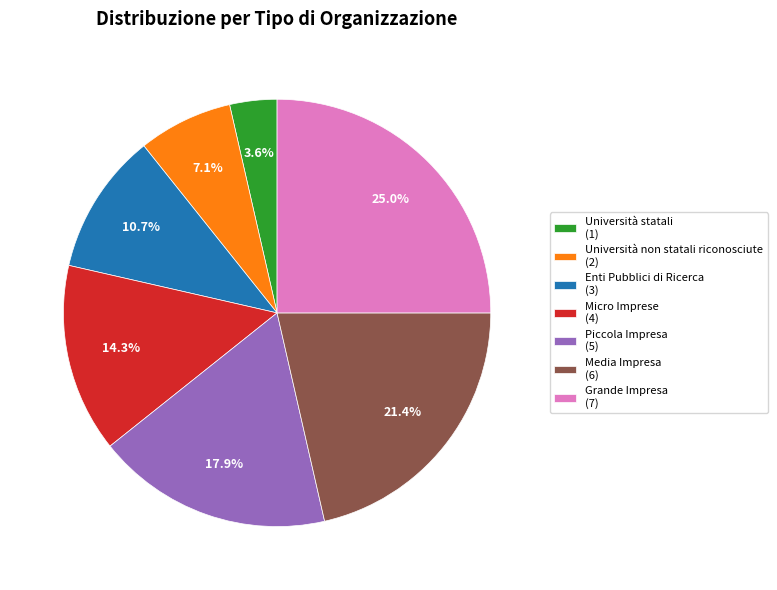

Is the sum of Micro Imprese (4) and Enti Pubblici di Ricerca (3) greater than half?

No